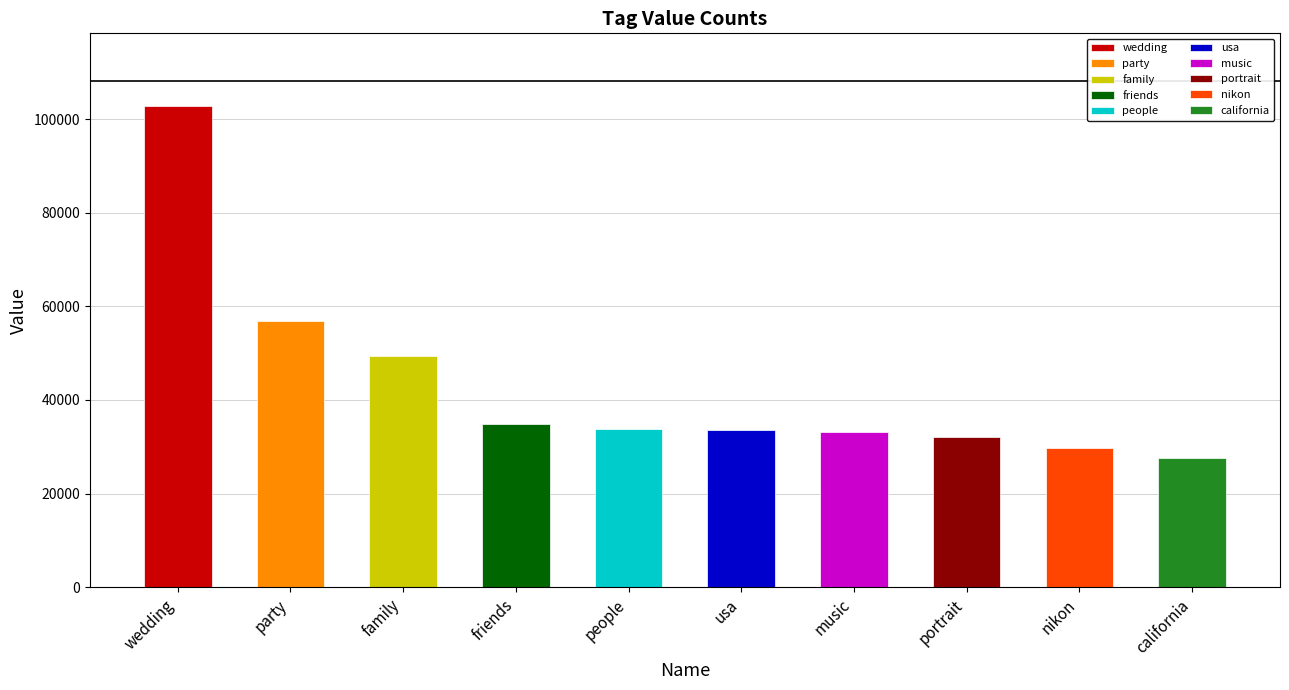

What is the ratio of the value at nikon to the value at usa?

0.9